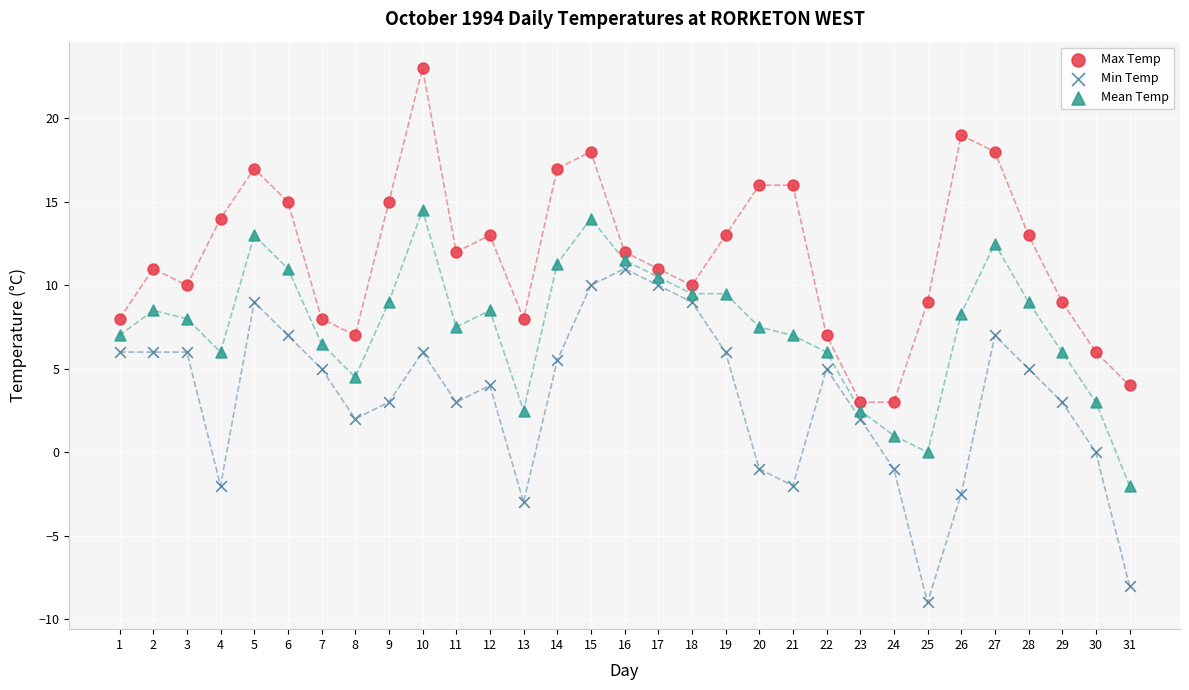

Which series reaches the minimum Y coordinate?

Min Temp